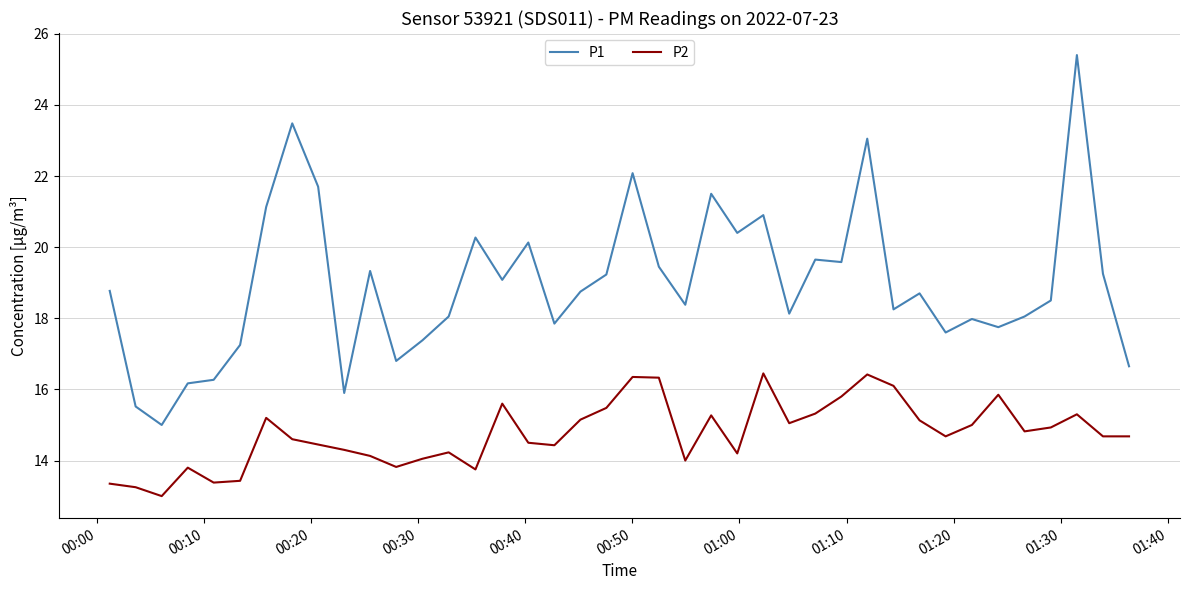

What is the lowest value of the P2 series?

13.0